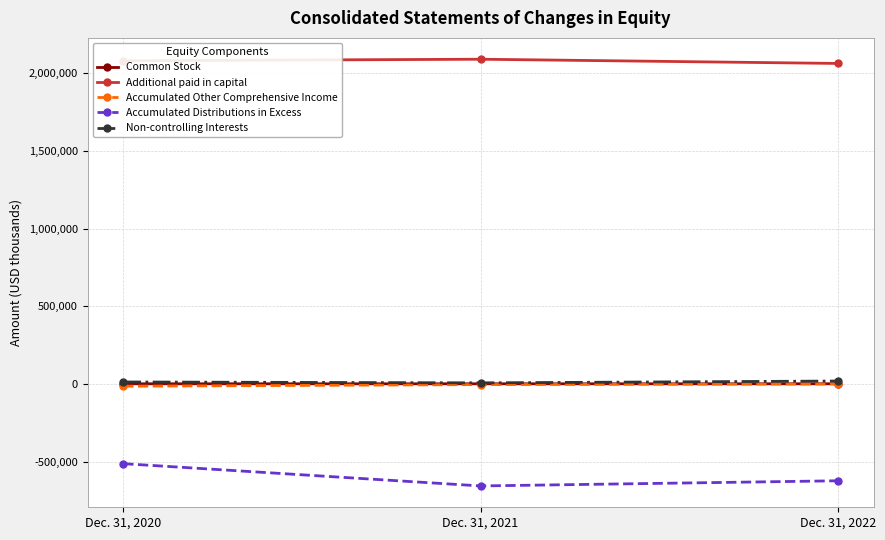

Read the Additional paid in capital value at Dec. 31, 2020.

2080364